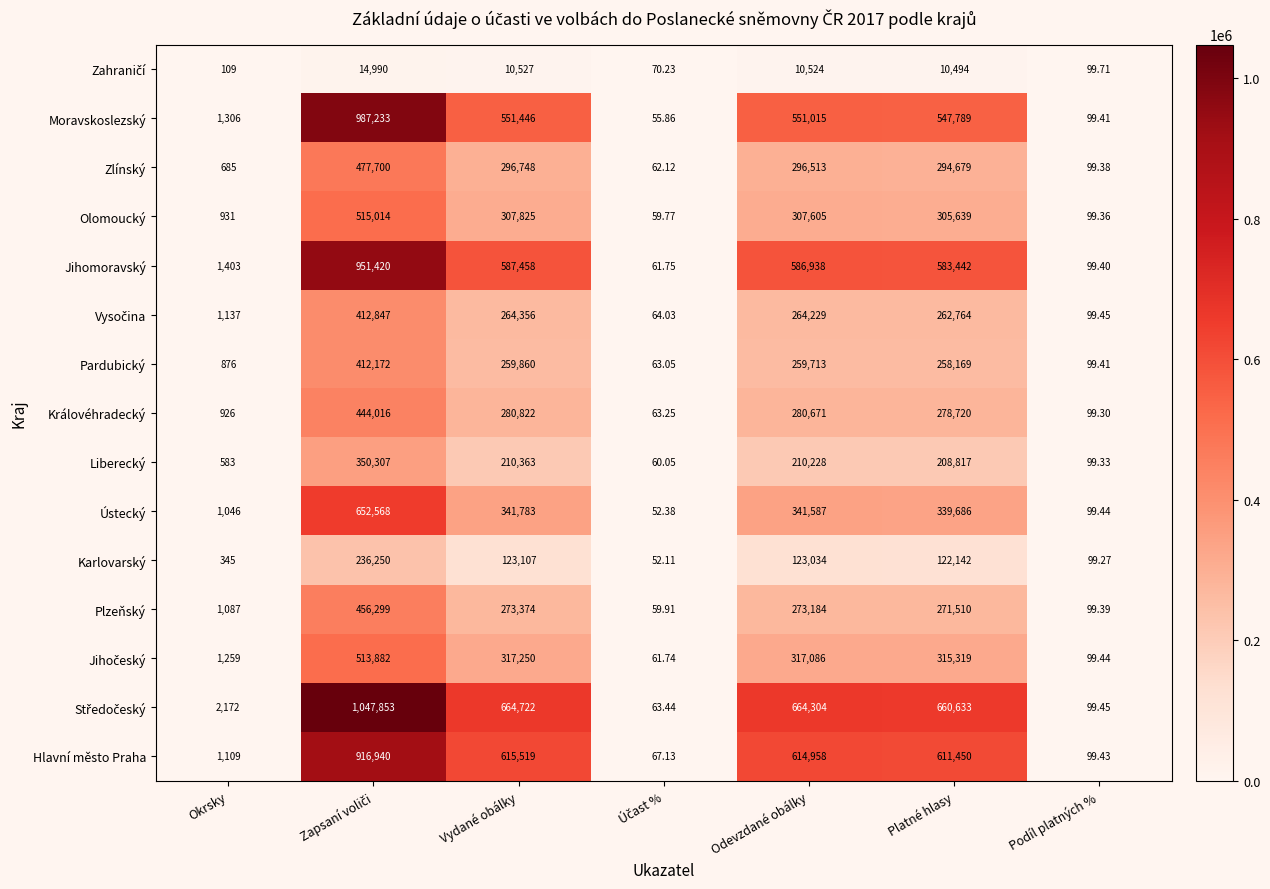

Where is Karlovarský nearest to the value 118151?

Platné hlasy